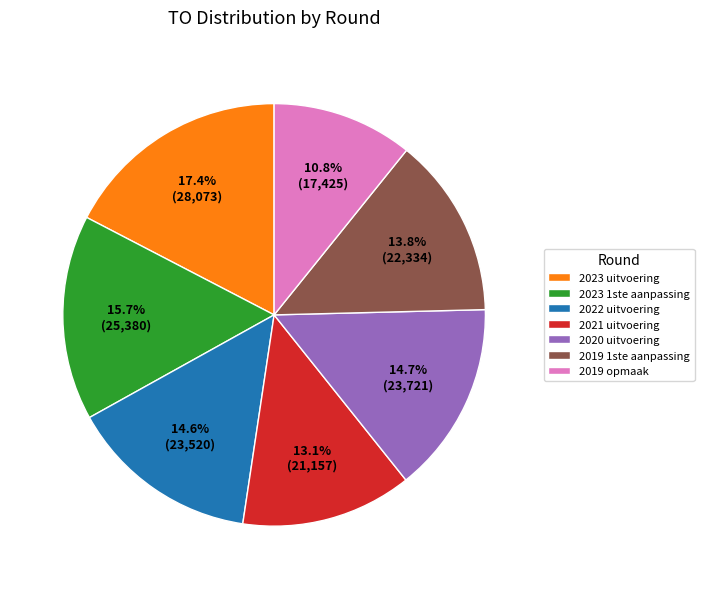

The 2020 uitvoering slice represents 15% of the pie. True or false?

True